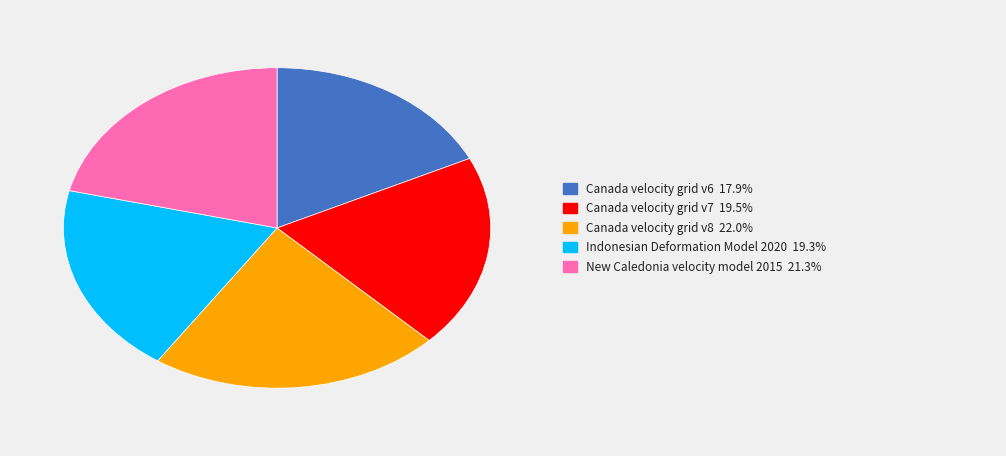

Is there any slice that represents more than half of the pie?

No